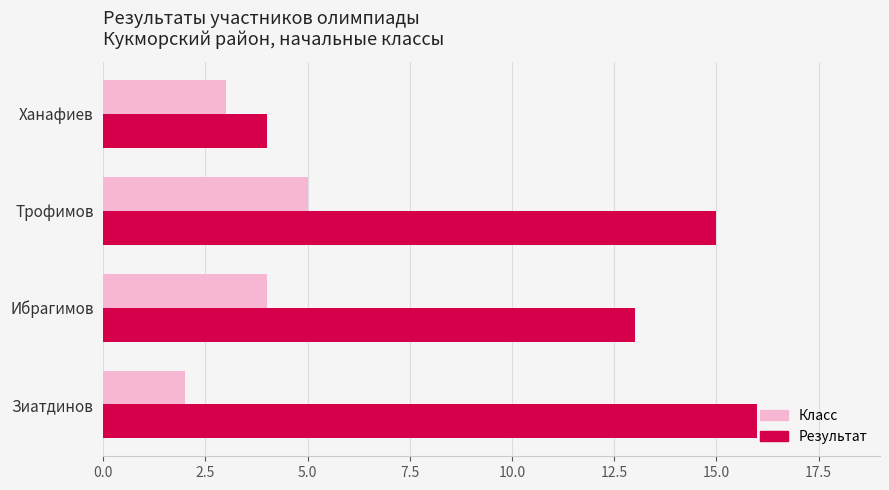

Is it true that Результат equals 15 at Трофимов?

True